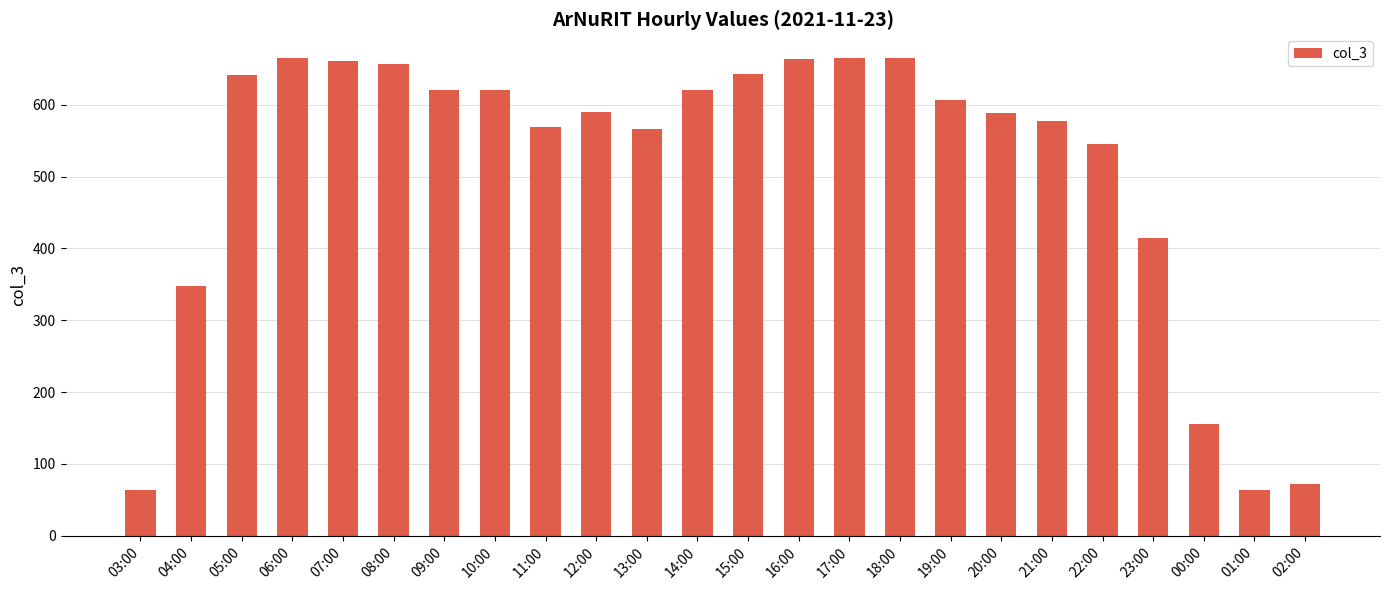

What is the label of the 4th bar from the right?

23:00